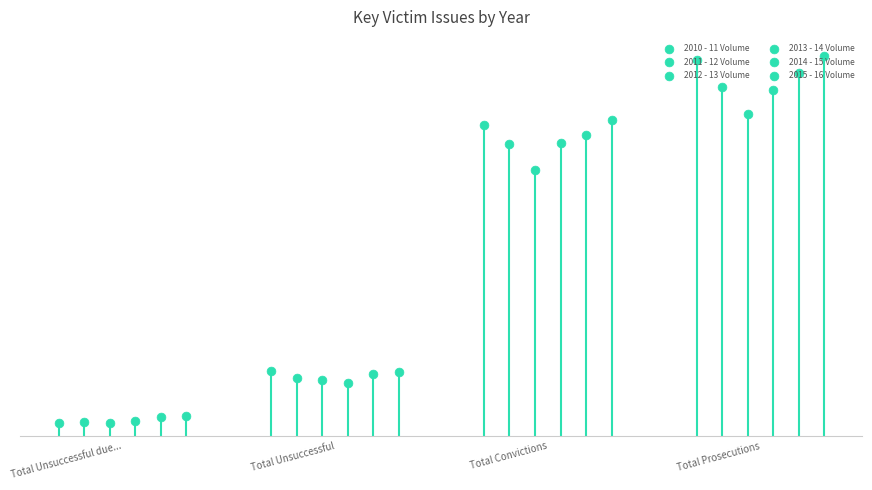

At how many categories does at least one series exceed 12552?

2